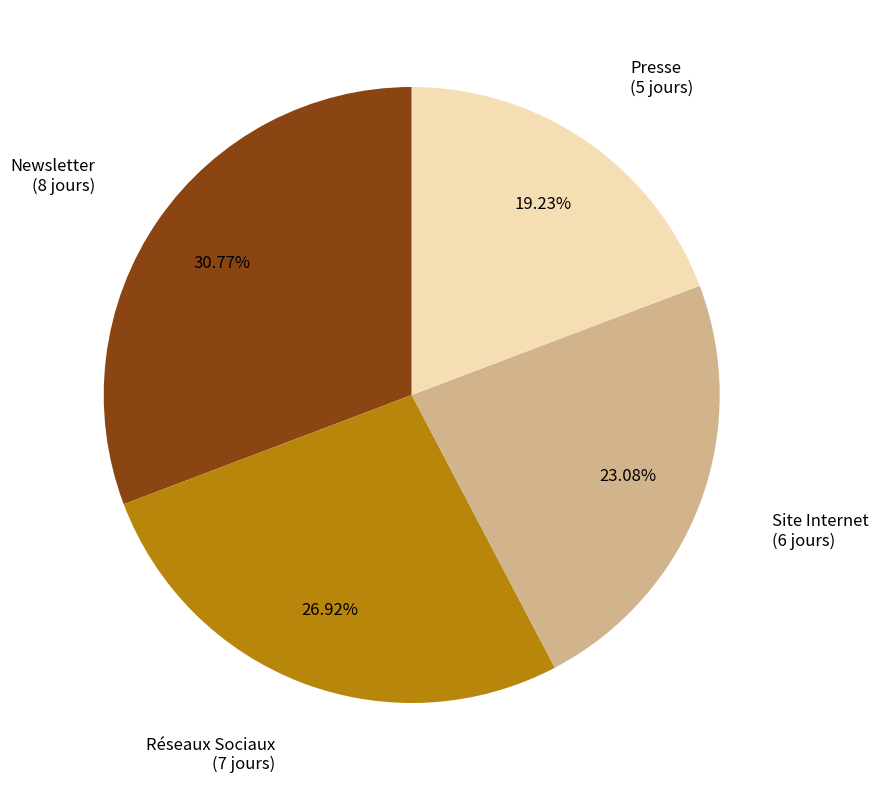

Is there a majority slice in this chart?

No